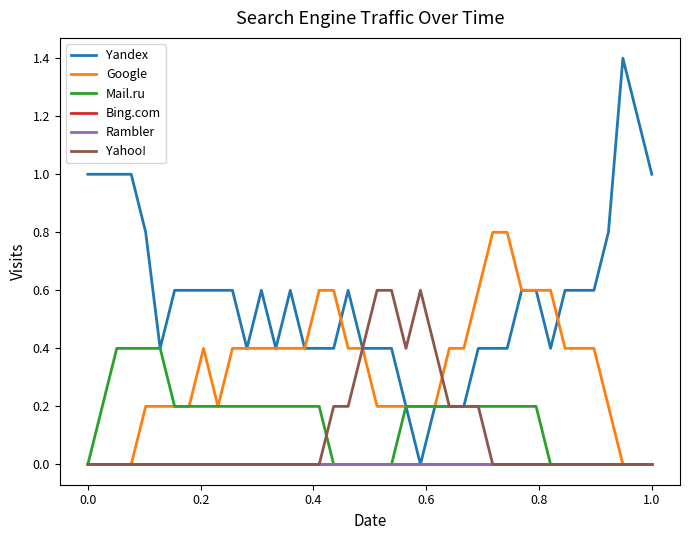

Is this an area chart (filled region under the line)?

No